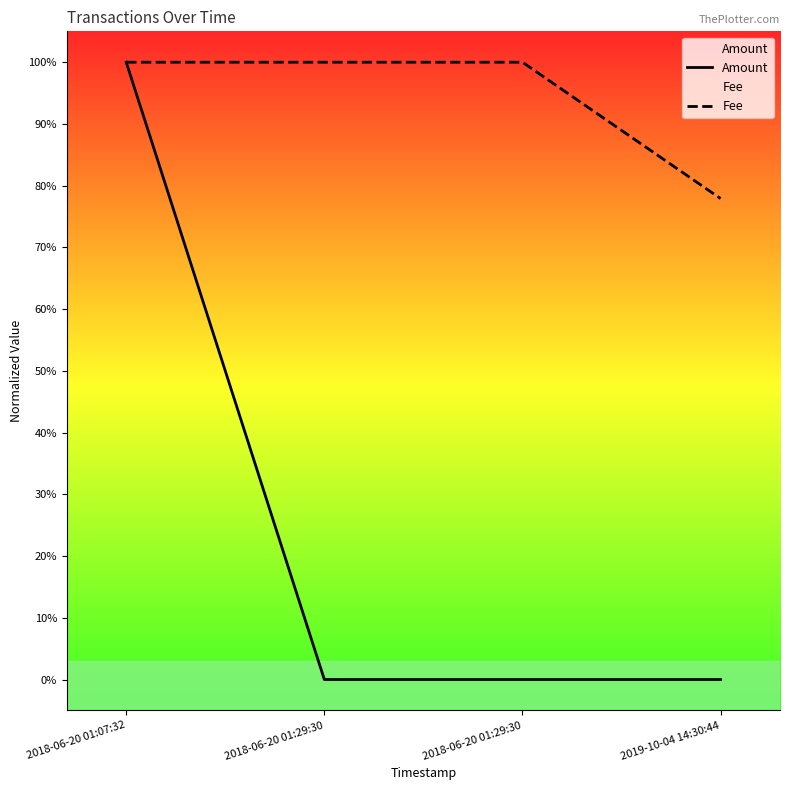

Reading right to left, transcribe all the data shown in this chart.

Amount: 2019-10-04 14:30:44=0.0	2018-06-20 01:29:30=0.0	2018-06-20 01:29:30=0.0	2018-06-20 01:07:32=1.0
Fee: 2019-10-04 14:30:44=0.8	2018-06-20 01:29:30=1.0	2018-06-20 01:29:30=1.0	2018-06-20 01:07:32=1.0